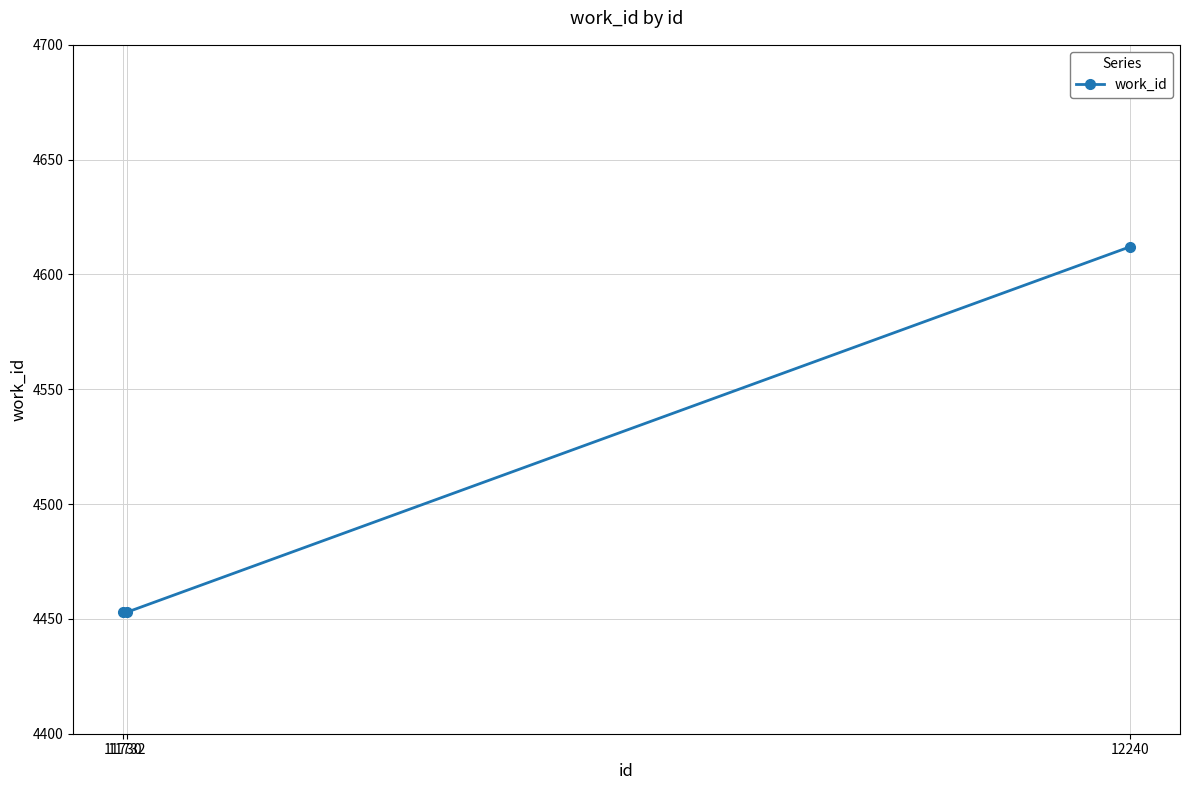

What is the value of the 1st point from the left?

4453